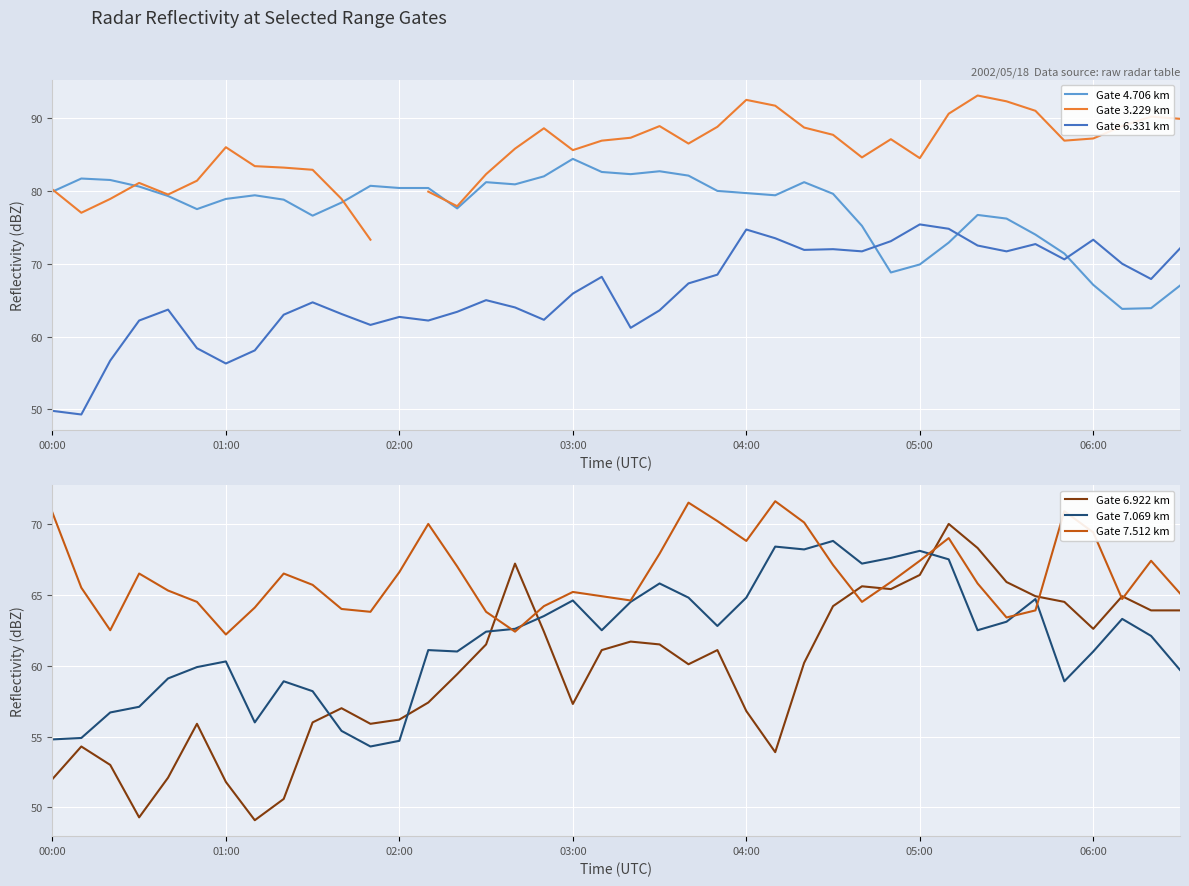

What is the highest value of the Gate 7.512 km series?

71.6